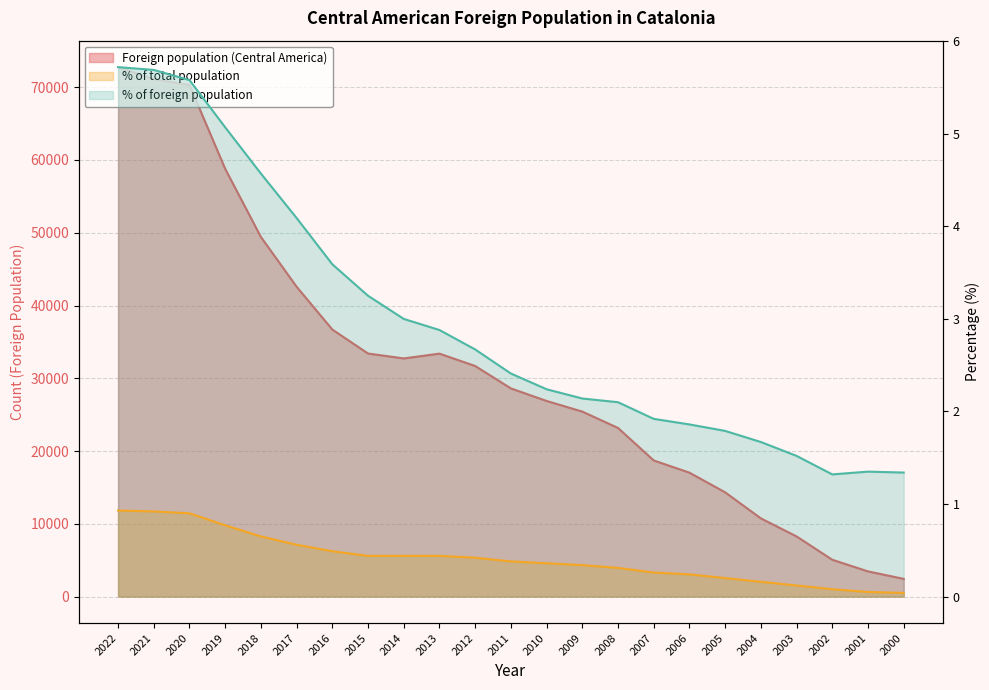

What are all the series names shown in the legend?

Foreign population (Central America), % of total population, % of foreign population